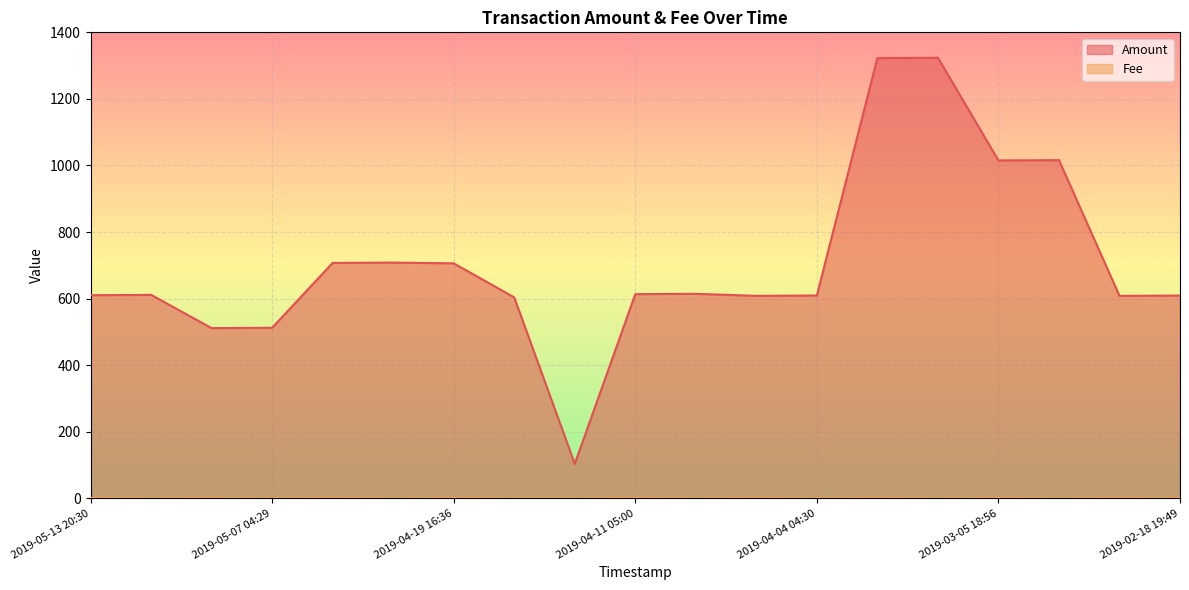

How many values in the Amount series are below 611?

9